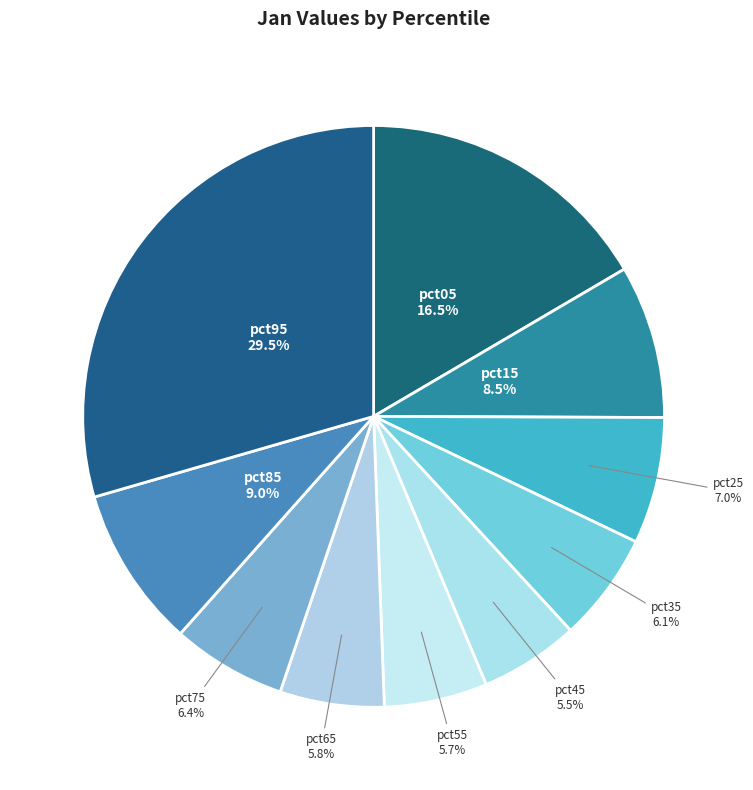

What portion of the pie excludes pct65?

94.2%